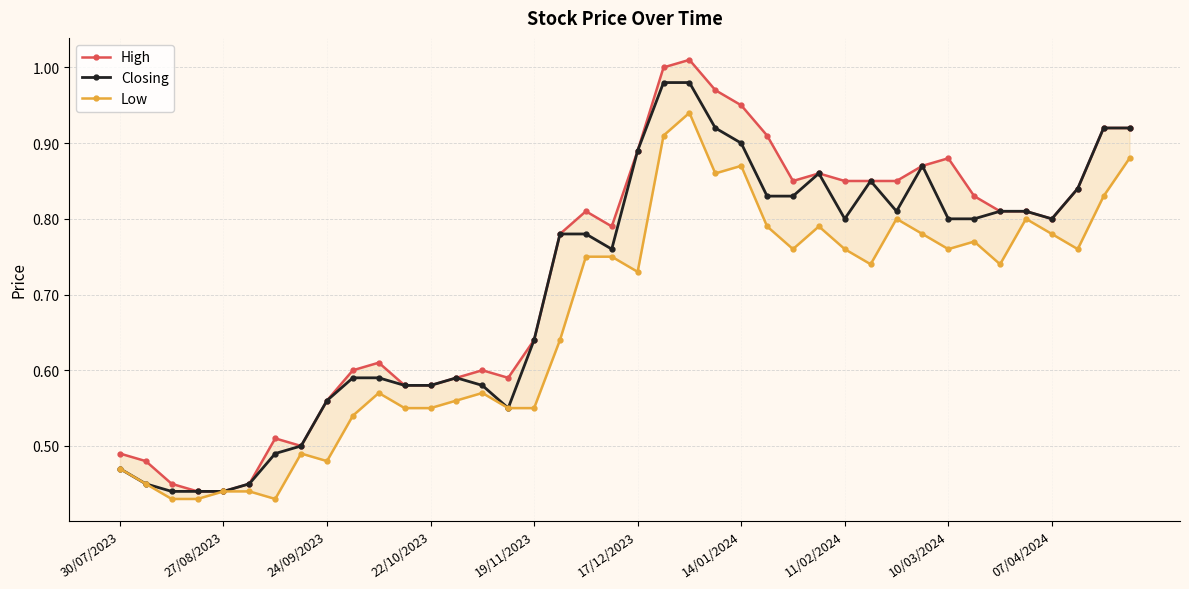

What is the difference between the second highest and second lowest values in the High series?

0.6